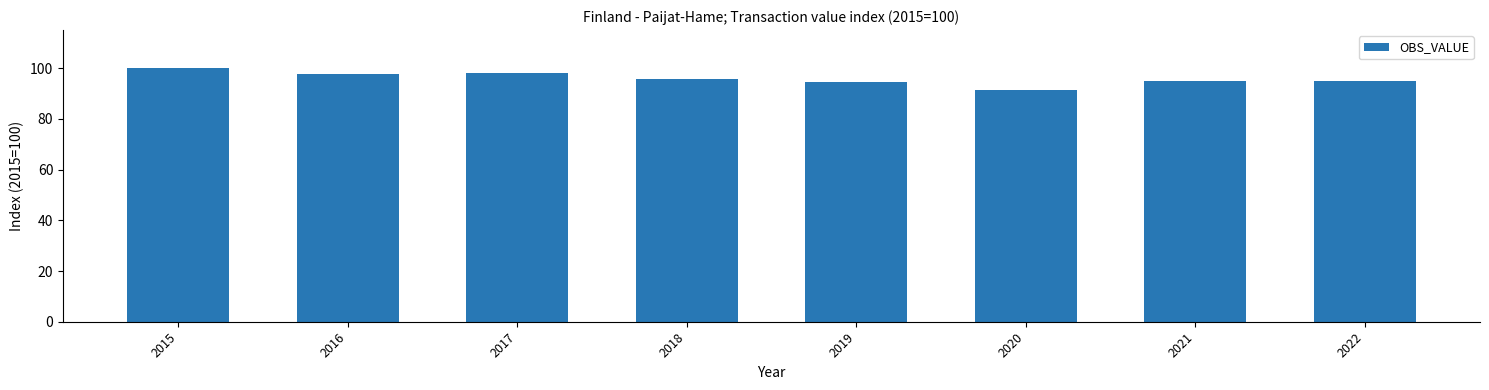

What is the change in value from 2019 to 2021?

+0.6